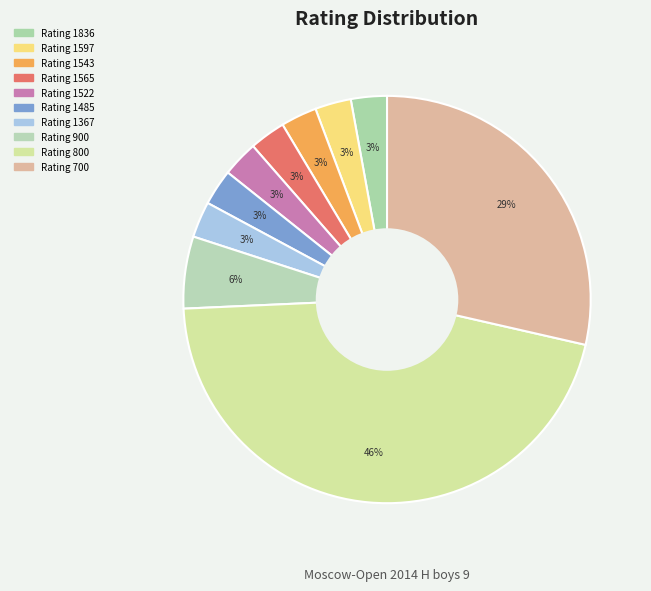

How many slices are in this pie chart?

10